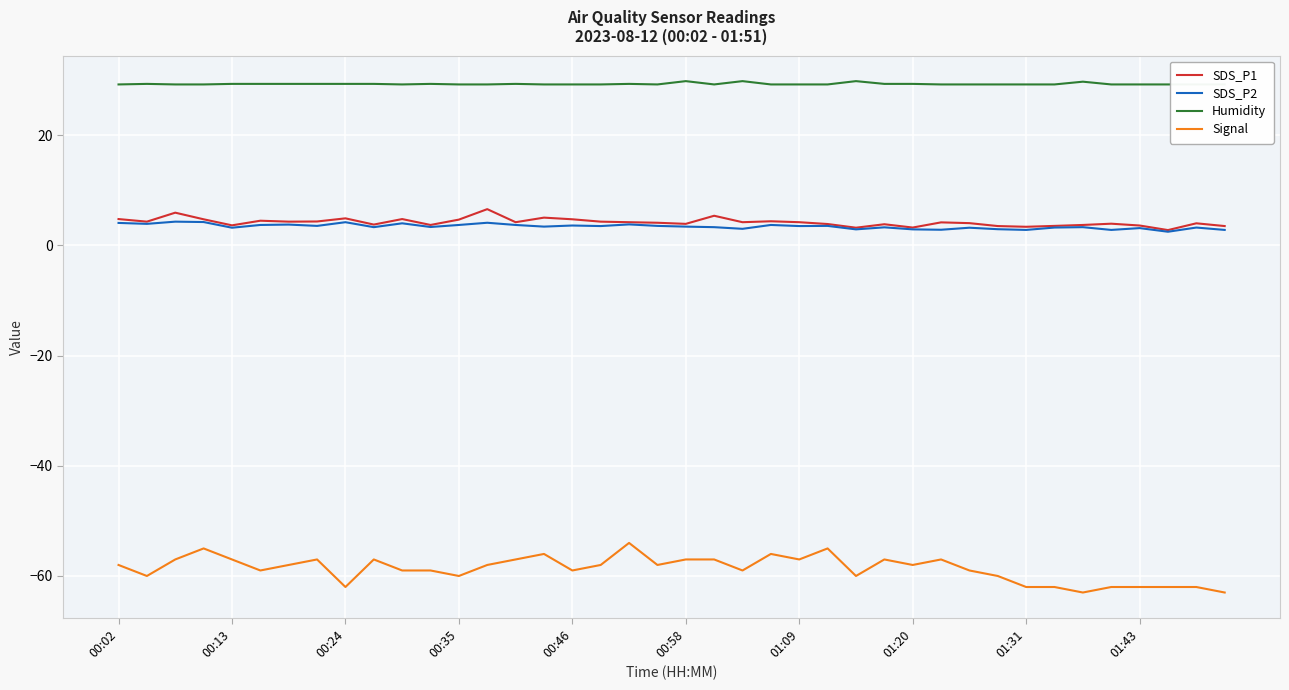

The SDS_P1 series shows 9.1 at 00:24. True or false?

False